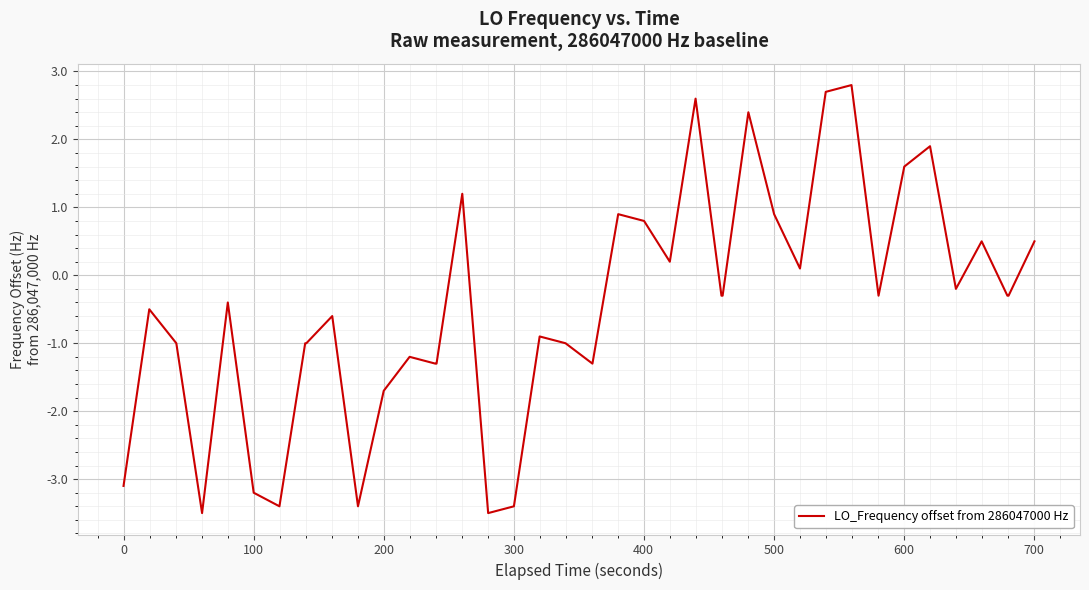

What is the difference between the maximum and minimum values?

6.3